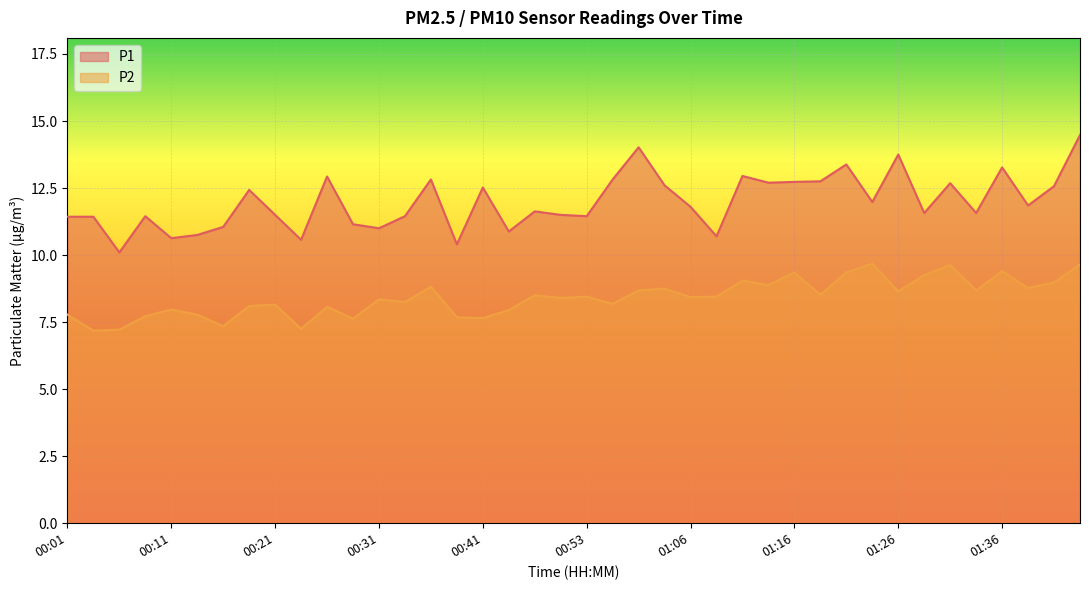

Reading left to right, what are all the values shown in this chart?

P1: 11.4	11.4	10.1	11.4	10.6	10.8	11.1	12.4	11.5	10.6	12.9	11.2	11.0	11.4	12.8	10.4	12.5	10.9	11.6	11.5	11.4	12.8	14.0	12.6	11.8	10.7	12.9	12.7	12.7	12.8	13.4	12.0	13.8	11.6	12.7	11.6	13.3	11.8	12.6	14.5
P2: 7.8	7.2	7.2	7.7	8.0	7.8	7.3	8.1	8.2	7.2	8.1	7.6	8.3	8.2	8.8	7.7	7.7	8.0	8.5	8.4	8.4	8.2	8.7	8.8	8.4	8.4	9.1	8.9	9.3	8.5	9.3	9.7	8.7	9.2	9.6	8.7	9.4	8.8	9.0	9.7